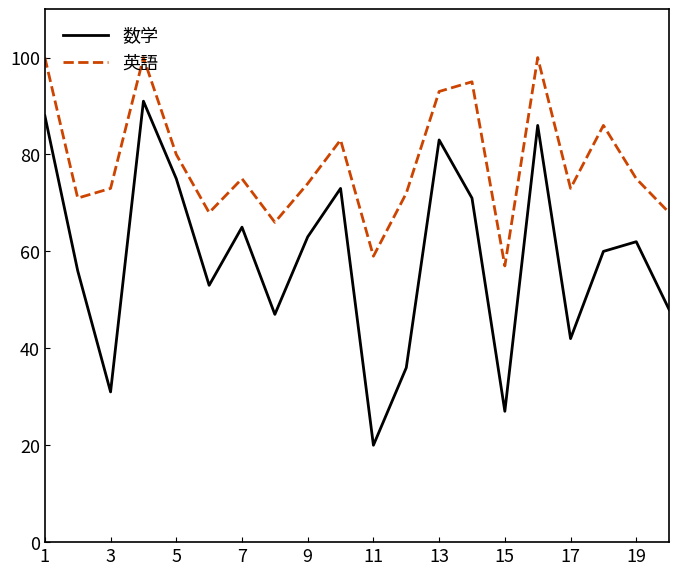

Rank the series by their average value, from lowest to highest.

数学, 英語